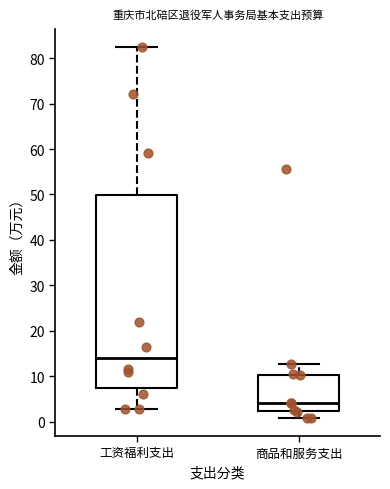

Comparing the boxes themselves (not the whiskers), which one is the tallest?

工资福利支出